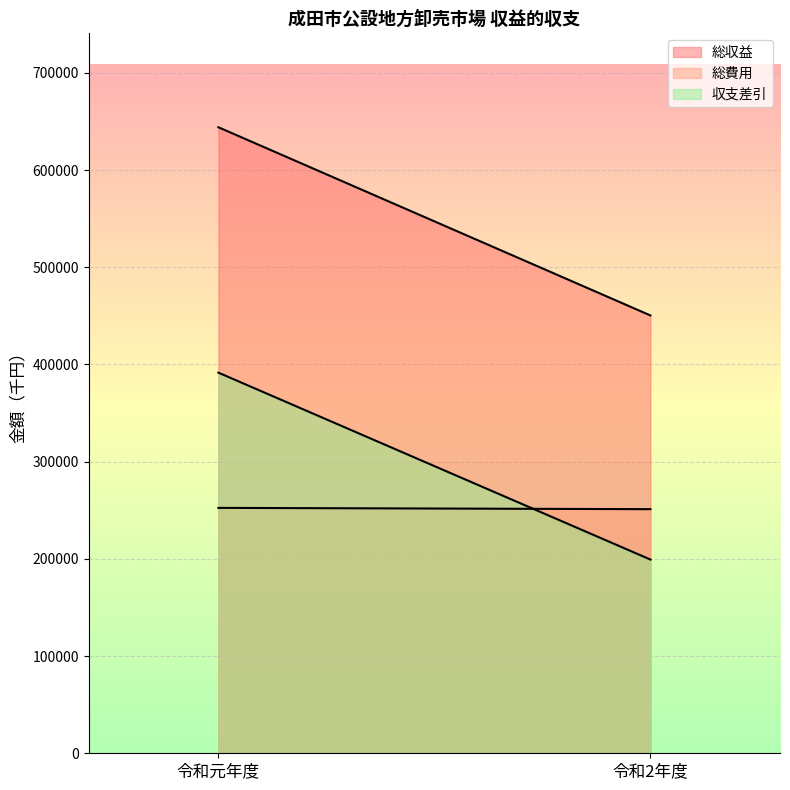

What position from the left is 令和元年度?

1